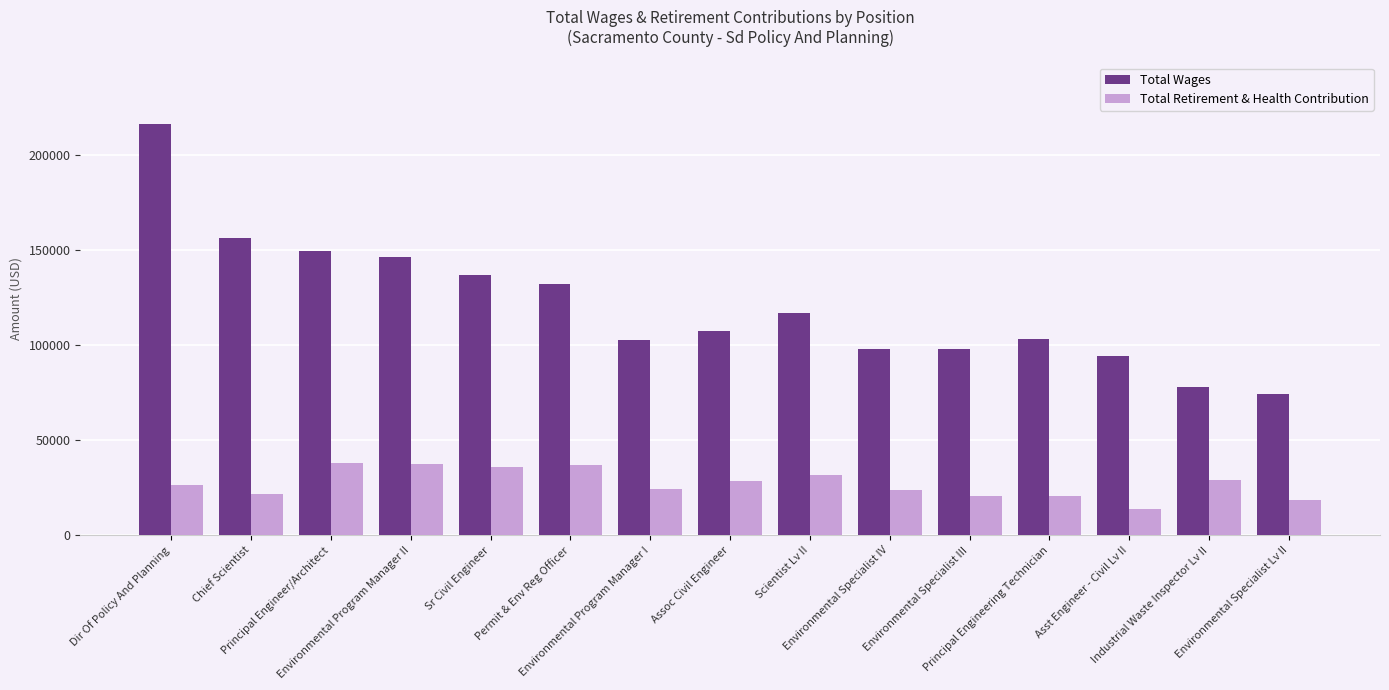

What is the minimum value for Total Wages?

74121.0